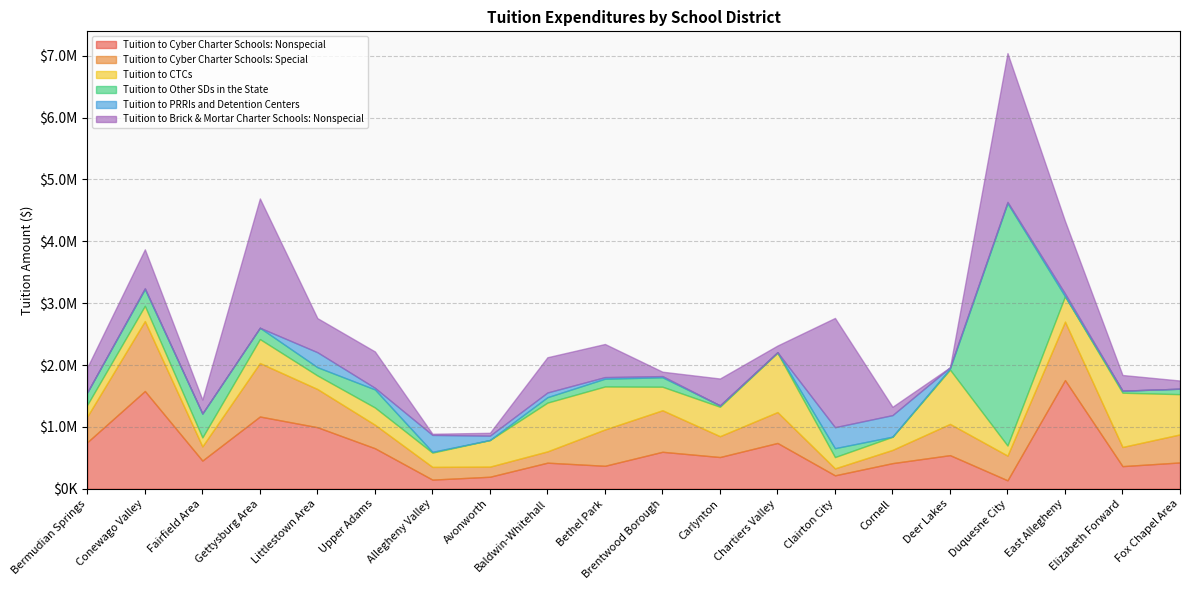

Which has a higher value, Fairfield Area or Deer Lakes?

Deer Lakes